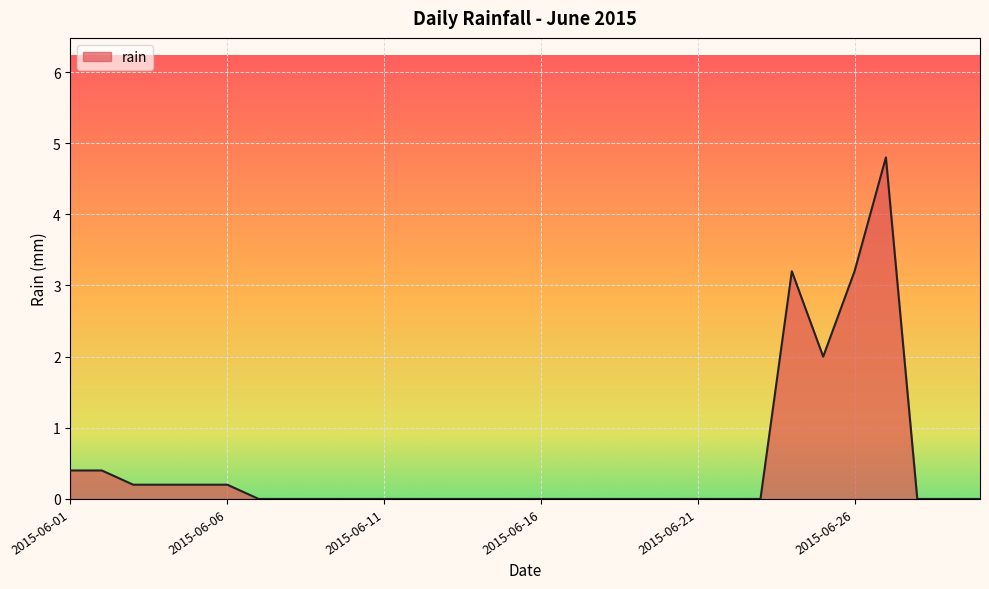

Does the chart display data point markers on the line(s)?

No